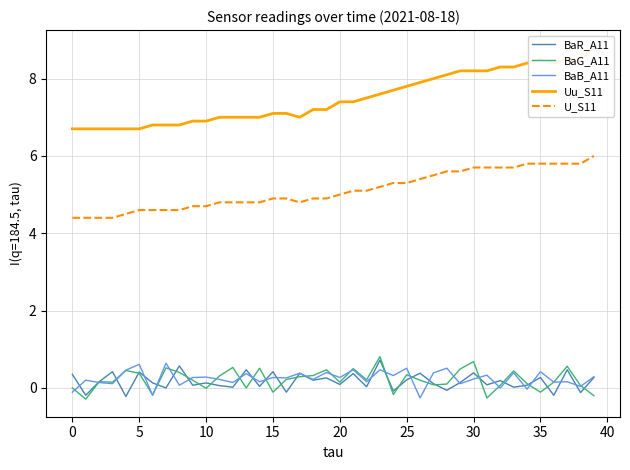

Reading left to right, extract all data points from this chart.

BaR_A11: 0.3	-0.2	0.2	0.4	-0.2	0.4	0.1	0.0	0.6	0.1	0.1	0.1	0.0	0.5	0.0	0.4	-0.1	0.4	0.2	0.3	0.1	0.4	0.0	0.7	-0.1	0.2	0.4	0.1	-0.1	0.1	0.4	0.1	0.2	0.0	0.1	0.3	-0.2	0.5	-0.1	0.3
BaG_A11: 0.0	-0.3	0.2	0.1	0.5	0.4	-0.2	0.5	0.4	0.2	-0.0	0.3	0.5	0.0	0.5	-0.1	0.2	0.3	0.3	0.5	0.1	0.5	0.2	0.8	-0.2	0.3	0.2	0.1	0.1	0.5	0.7	-0.3	0.1	0.4	0.1	-0.1	0.1	0.6	0.1	-0.2
BaB_A11: -0.1	0.2	0.1	0.1	0.5	0.6	-0.2	0.6	0.1	0.3	0.3	0.2	0.1	0.4	0.2	0.3	0.3	0.4	0.2	0.4	0.3	0.5	0.2	0.5	0.3	0.5	-0.3	0.4	0.5	0.1	0.2	0.3	-0.0	0.4	-0.0	0.4	0.1	0.2	0.0	0.3
Uu_S11: 6.7	6.7	6.7	6.7	6.7	6.7	6.8	6.8	6.8	6.9	6.9	7.0	7.0	7.0	7.0	7.1	7.1	7.0	7.2	7.2	7.4	7.4	7.5	7.6	7.7	7.8	7.9	8.0	8.1	8.2	8.2	8.2	8.3	8.3	8.4	8.5	8.4	8.5	8.5	8.8
U_S11: 4.4	4.4	4.4	4.4	4.5	4.6	4.6	4.6	4.6	4.7	4.7	4.8	4.8	4.8	4.8	4.9	4.9	4.8	4.9	4.9	5.0	5.1	5.1	5.2	5.3	5.3	5.4	5.5	5.6	5.6	5.7	5.7	5.7	5.7	5.8	5.8	5.8	5.8	5.8	6.0